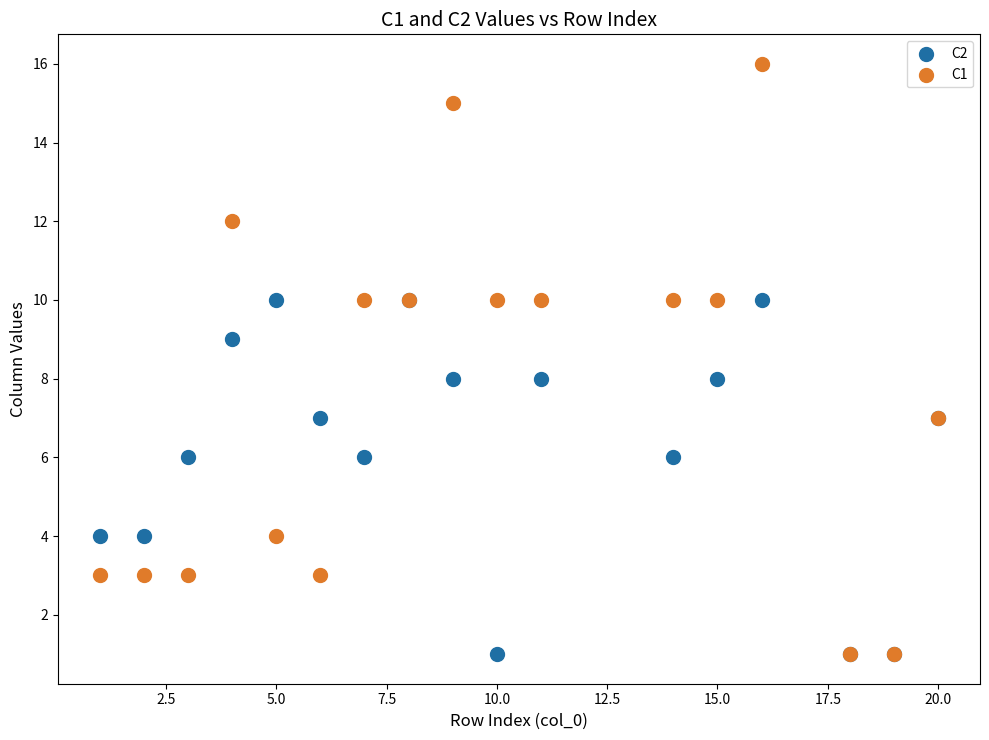

Which series contains the highest Y value?

C1